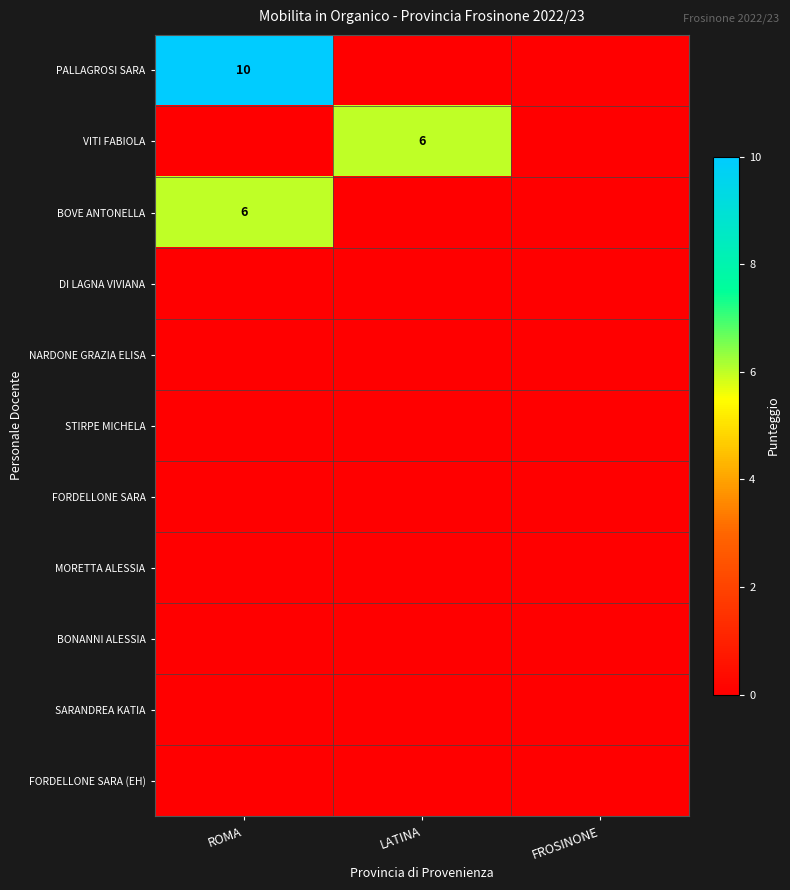

The value of VITI FABIOLA at LATINA is 6. True or false?

True